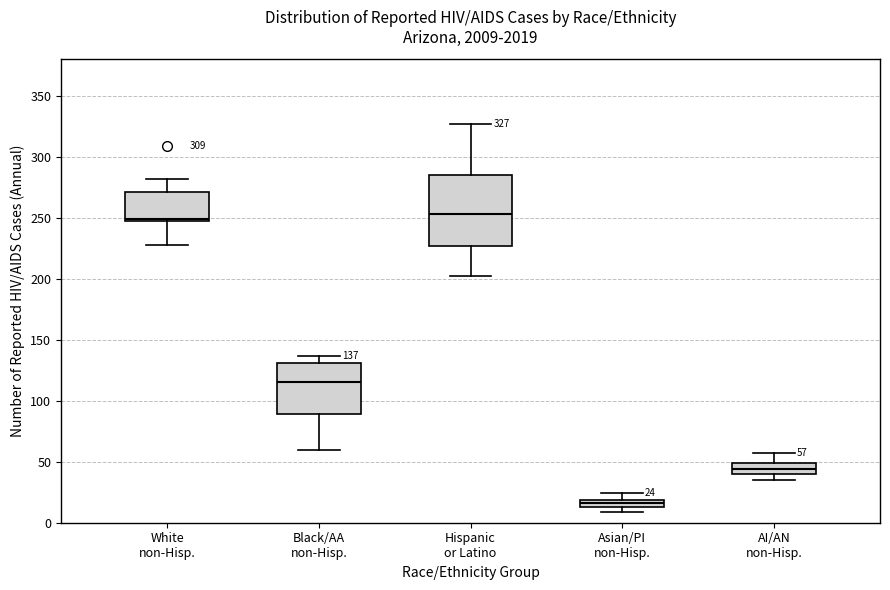

Which box is the tallest, from its lower edge to its upper edge?

Hispanic or Latino